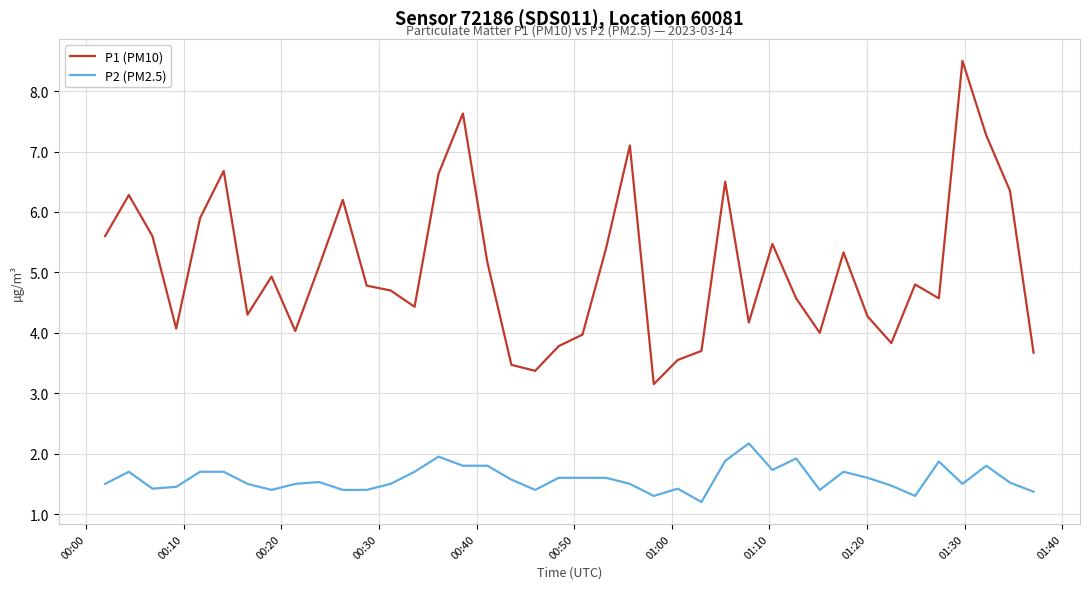

How many lines are shown in the chart?

2